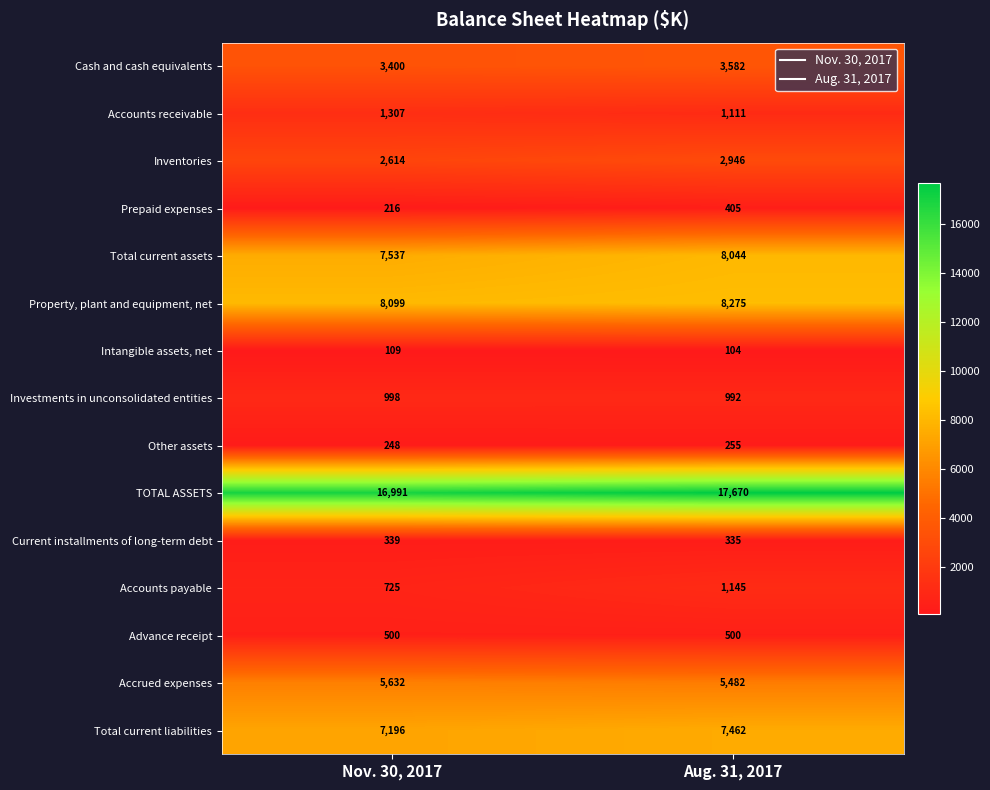

Which series changed the most between Nov. 30, 2017 and Aug. 31, 2017?

TOTAL ASSETS